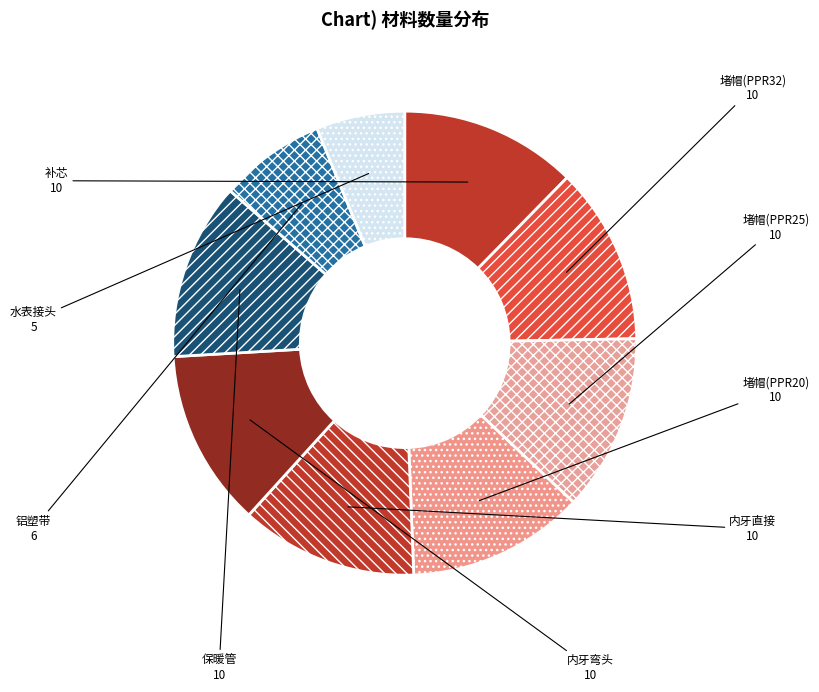

Is there any slice that represents more than half of the pie?

No